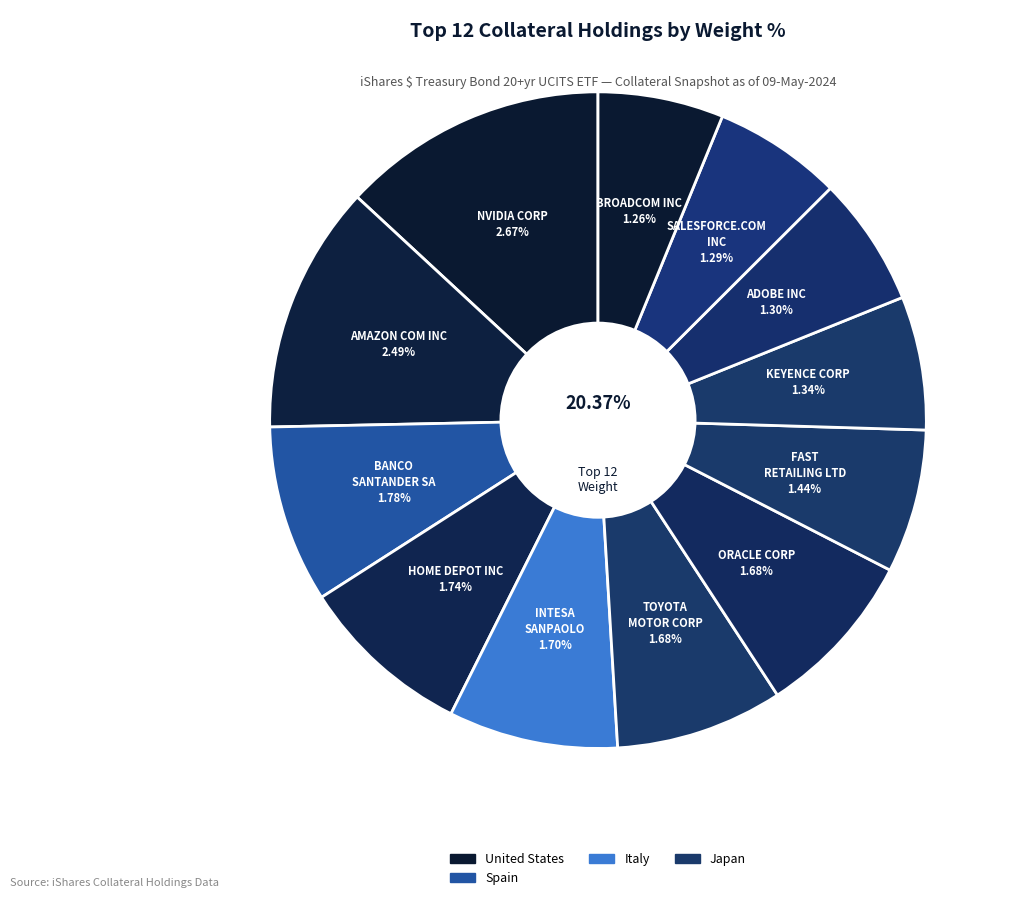

To the nearest percent, what is the difference between the largest and smallest slice percentages?

7%